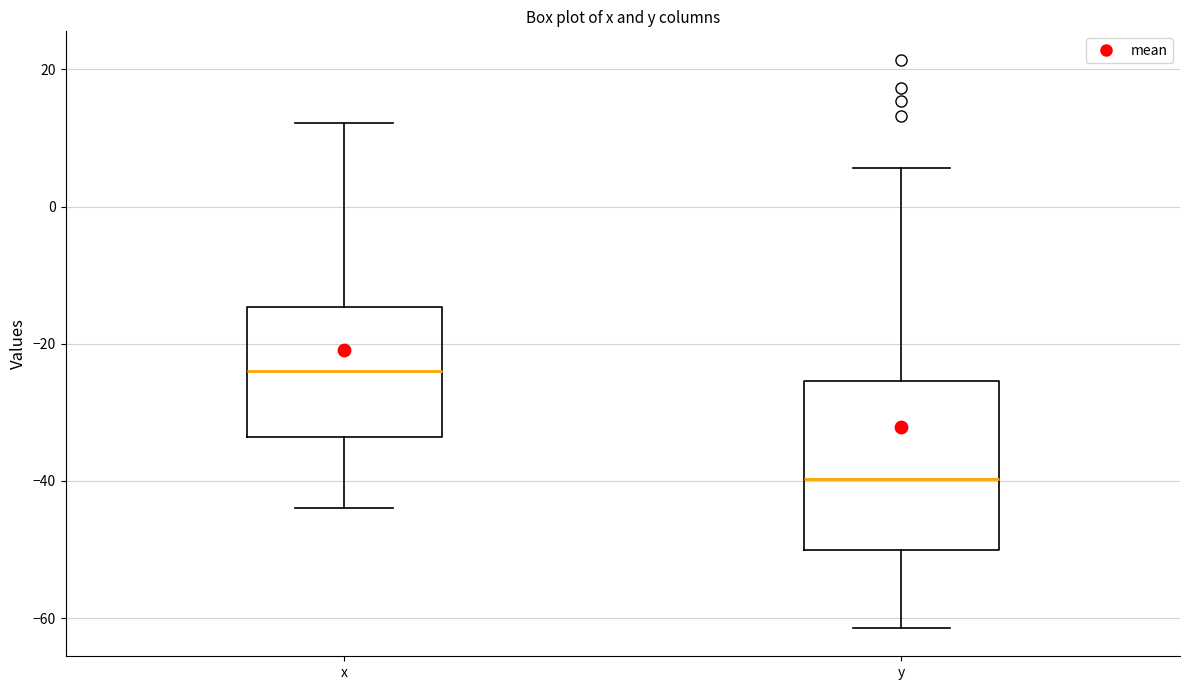

Where is the upper edge of the box for y on the y-axis? The values are not printed on the chart, so give them approximately, as read against the axis.

-26